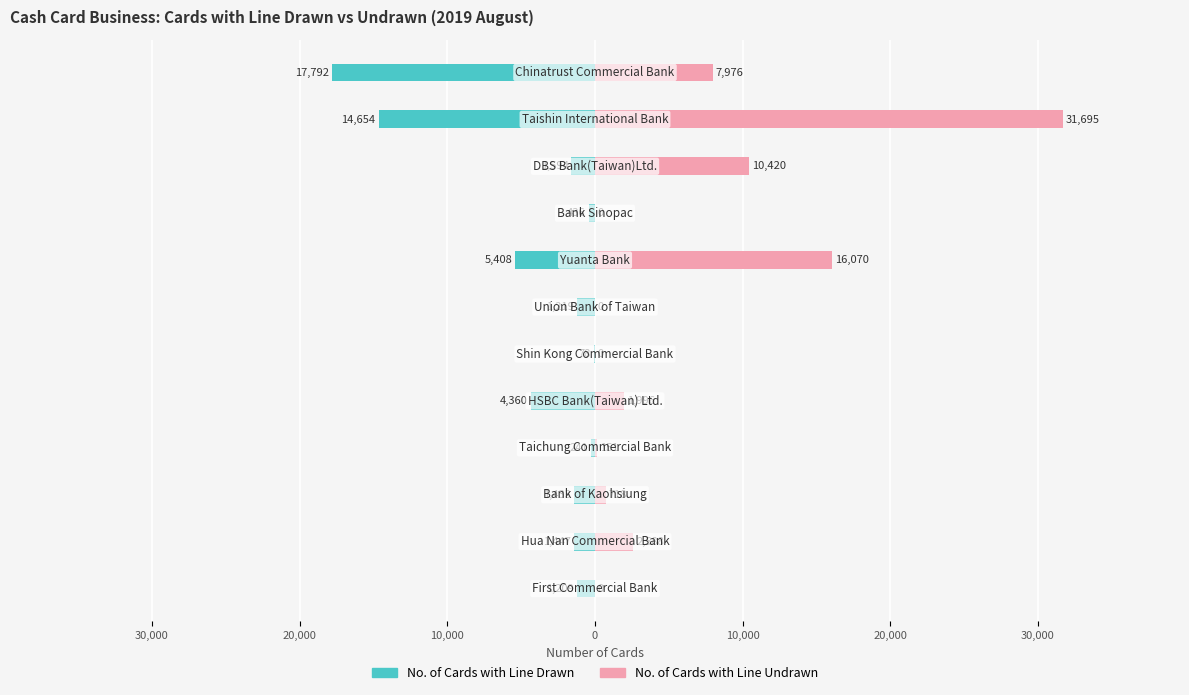

Which series has the widest spread of values?

No. of Cards with Line Undrawn